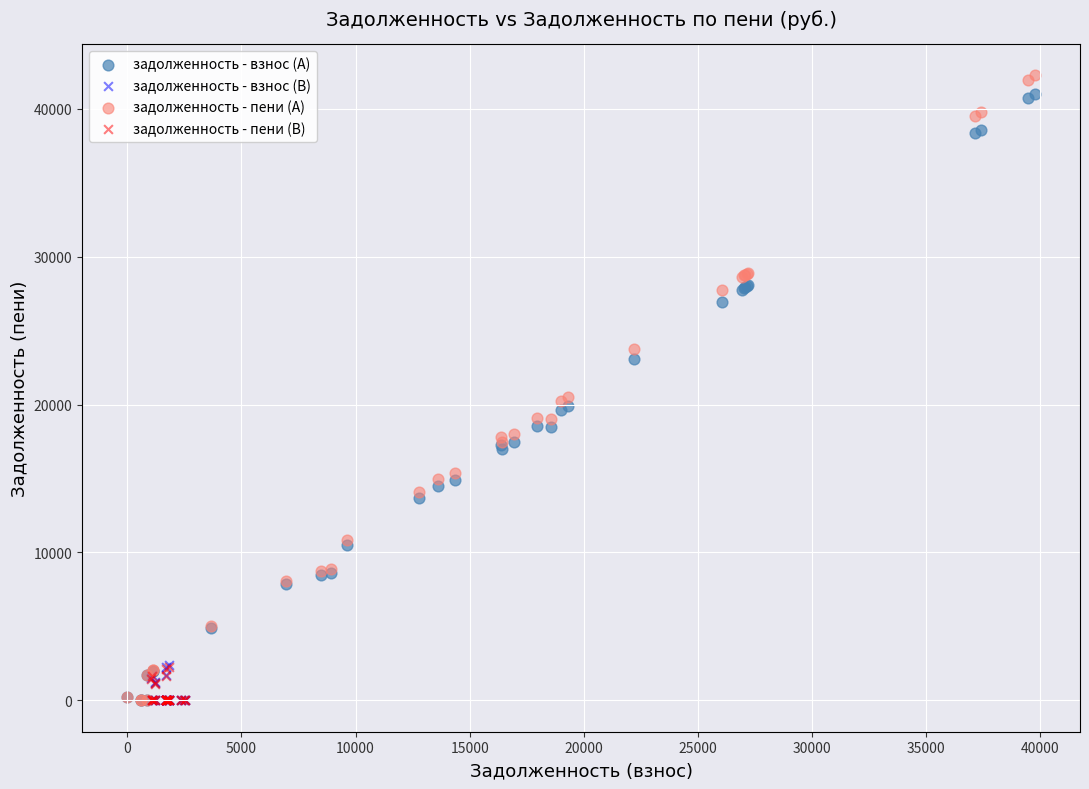

Which series has the widest spread of Y values?

задолженность - пени (A)